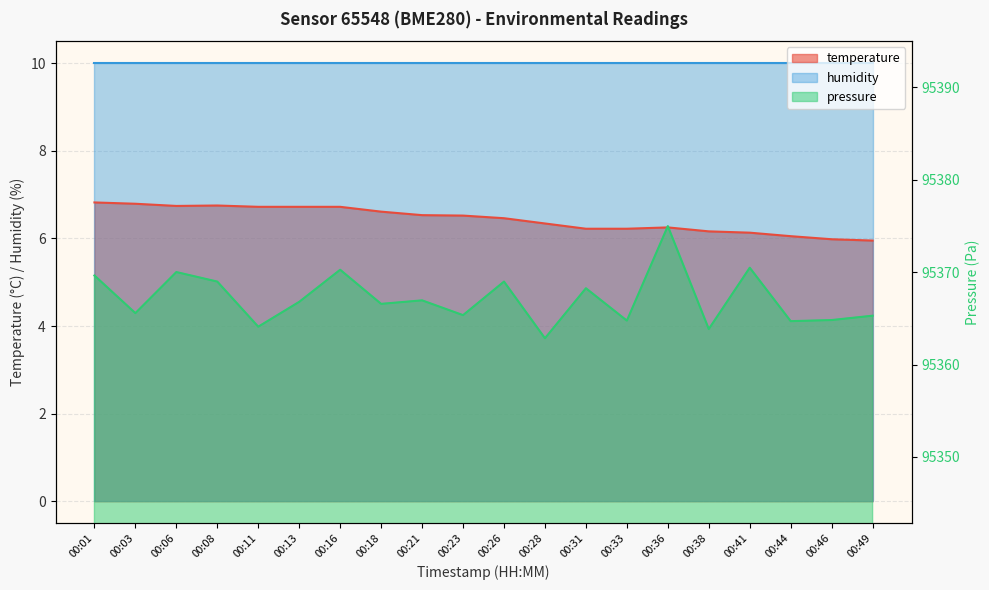

At which category is the sum across all series the highest?

00:36